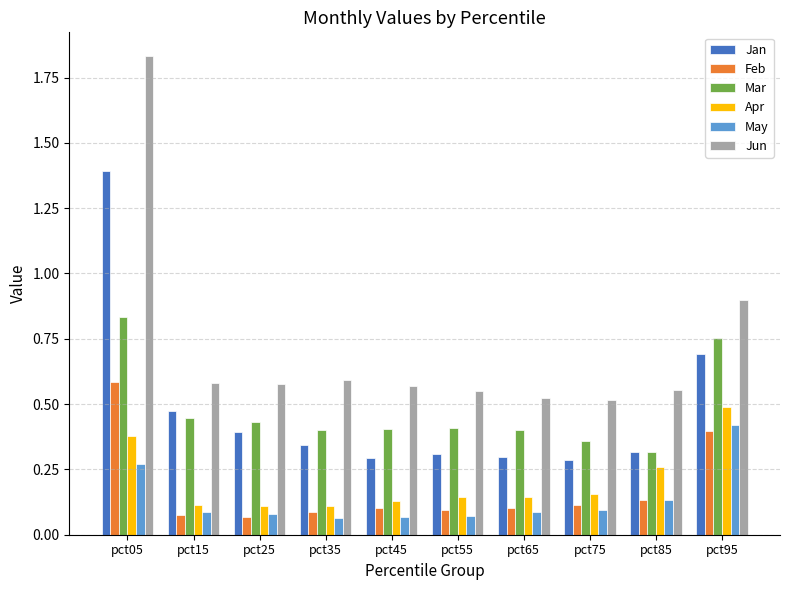

How many Mar values are between 0 and 1?

10